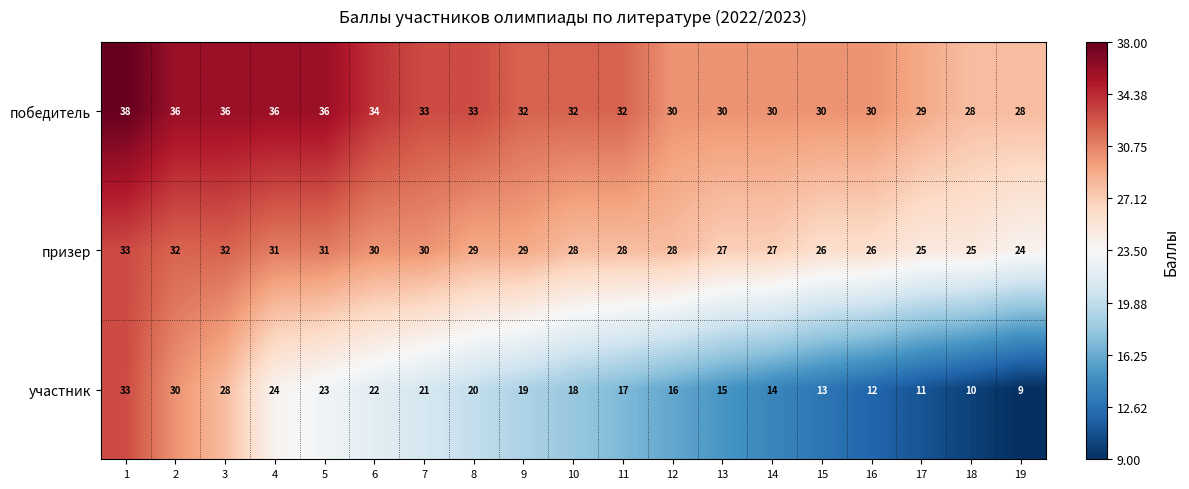

What is the maximum value for победитель?

38